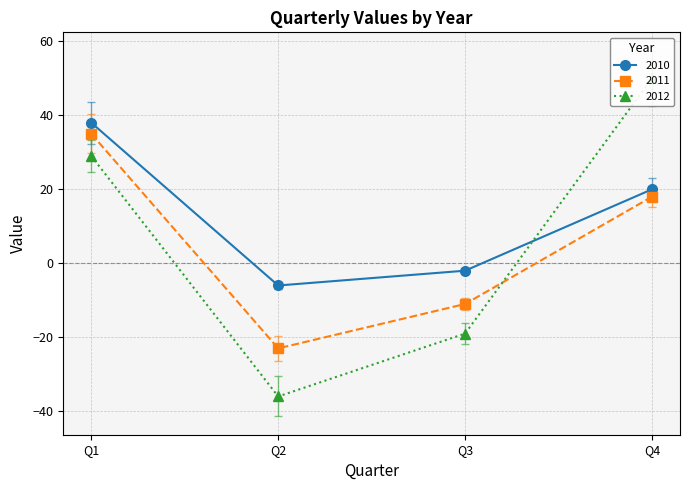

Where does the 2010 series first go above 20?

Q1